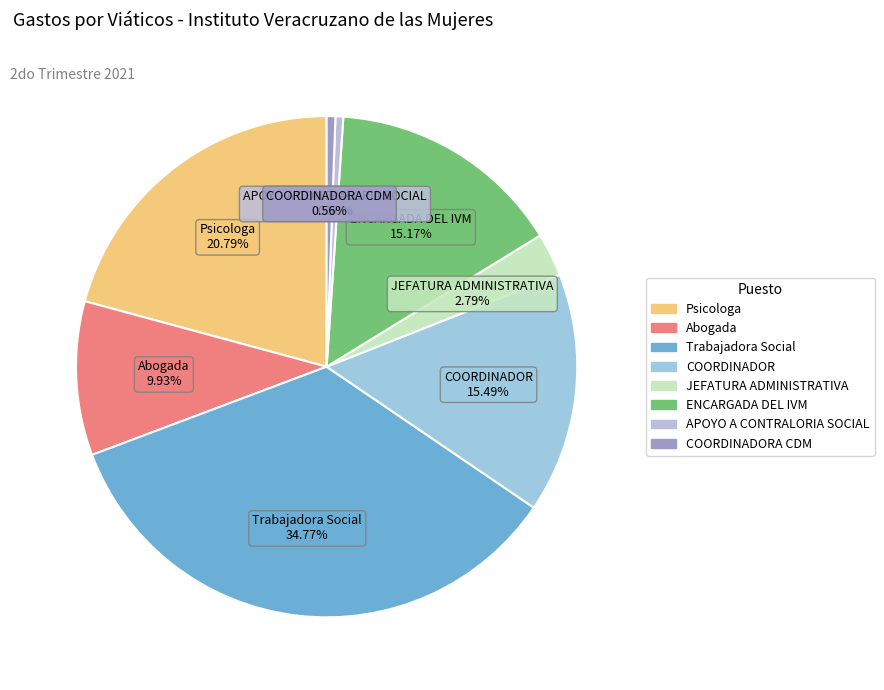

What is the largest slice in the pie chart?

Trabajadora Social